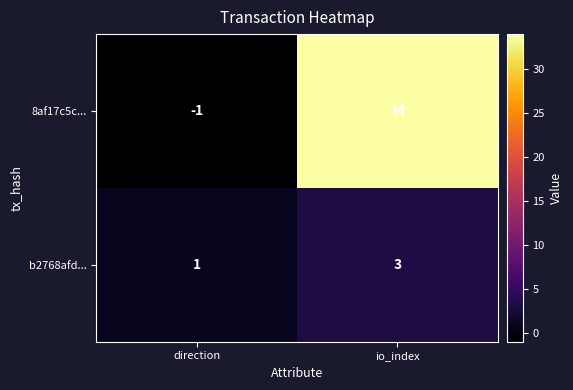

Which category has the lowest value across all series?

direction